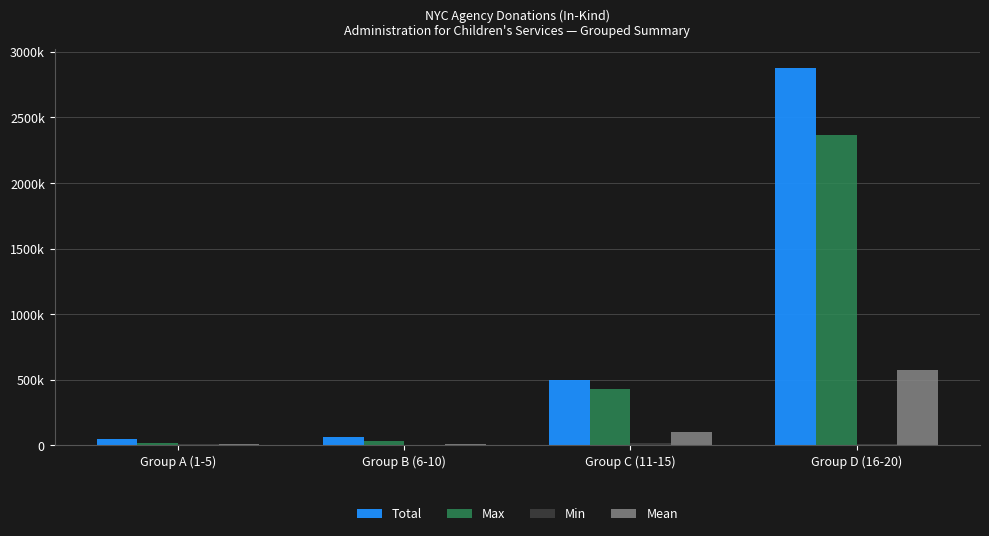

What is the minimum value shown in the chart?

5306